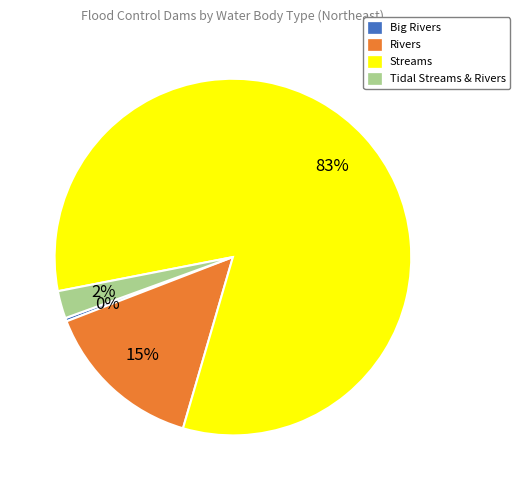

What percentage is the Streams slice, to the nearest percent?

83%